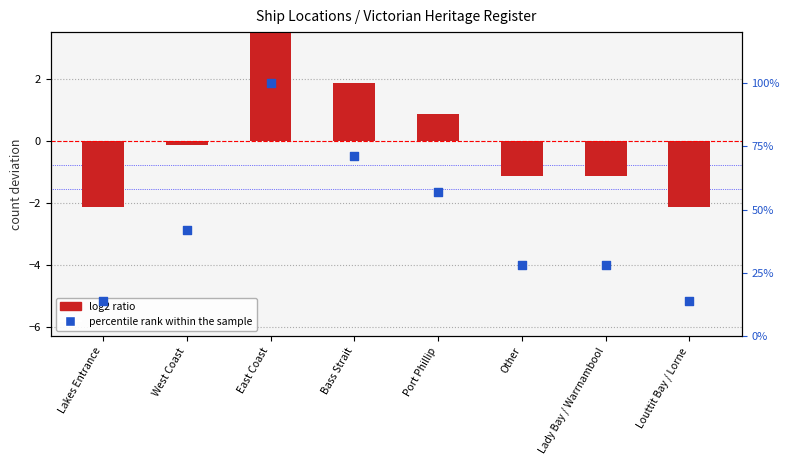

Which series contains the highest Y value?

percentile rank within the sample